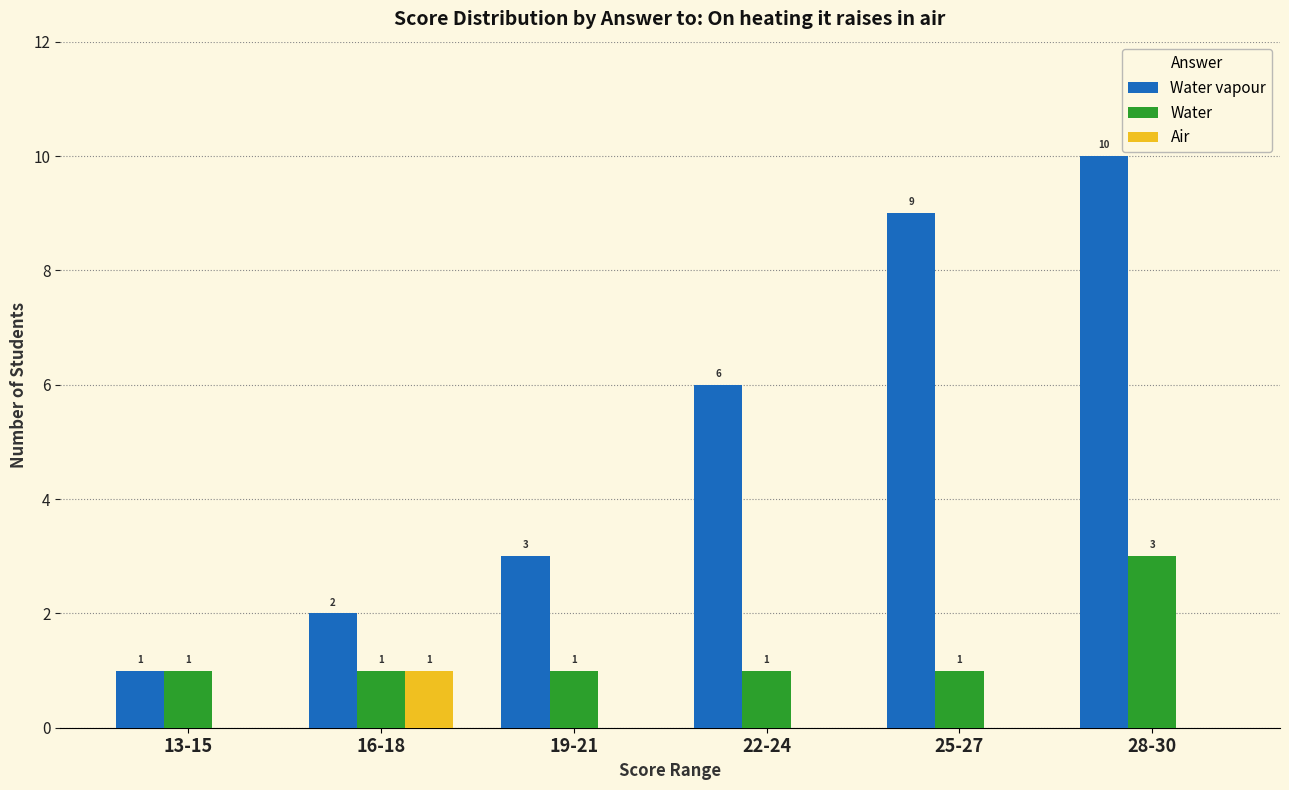

Reading left to right, list all the values displayed in this chart.

Water vapour: 1	2	3	6	9	10
Water: 1	1	1	1	1	3
Air: 0	1	0	0	0	0